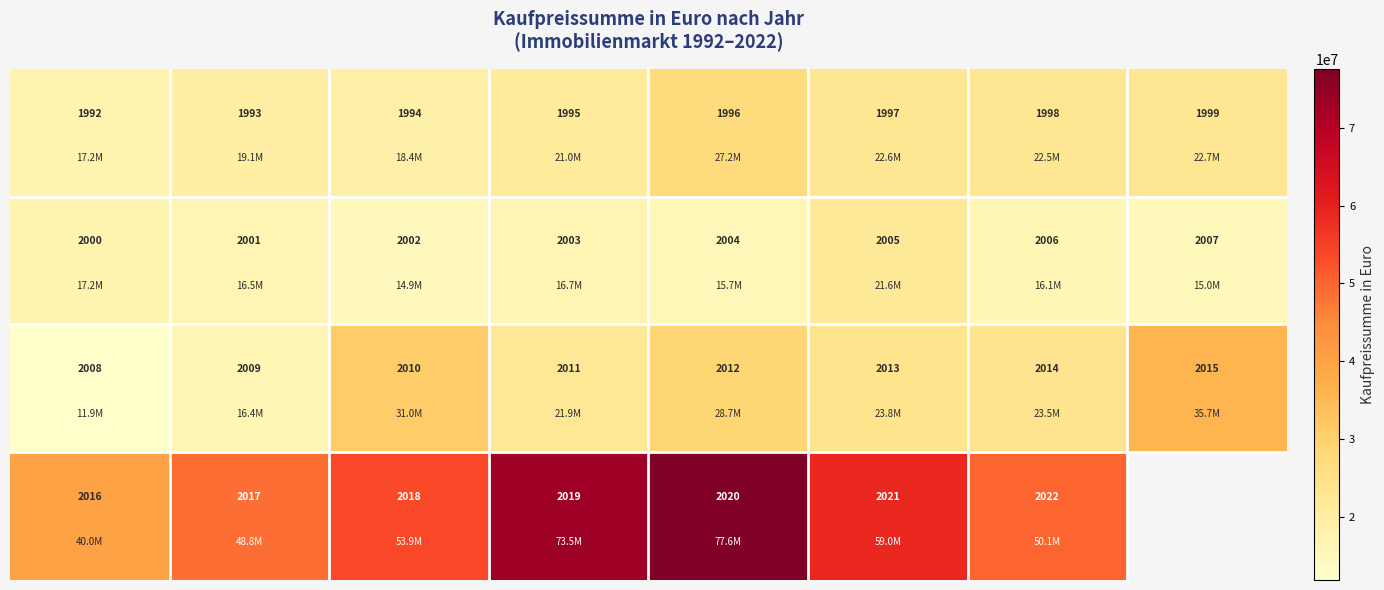

Between 0 and 2, which is larger?

2